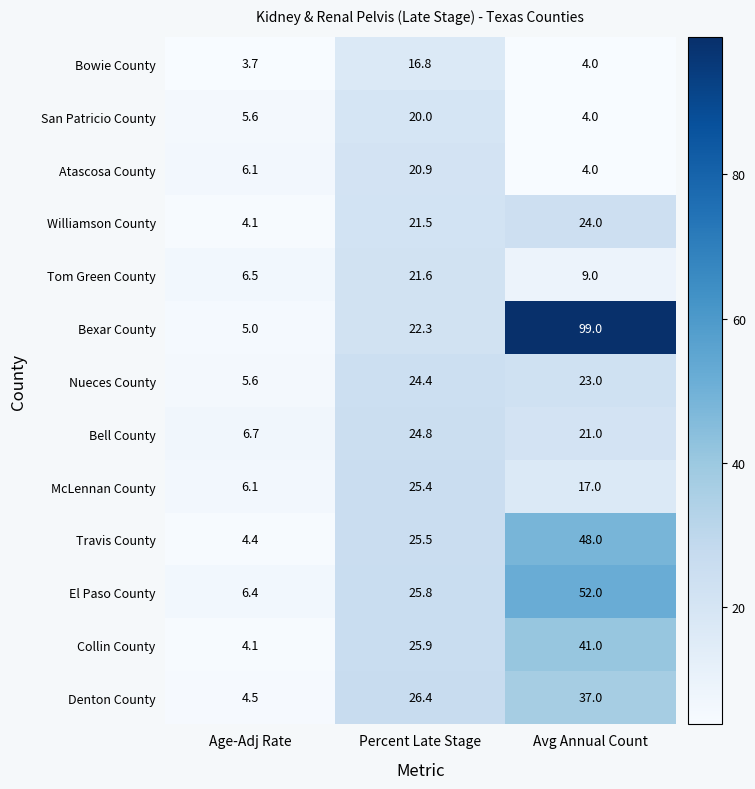

What is the greatest value displayed?

99.0